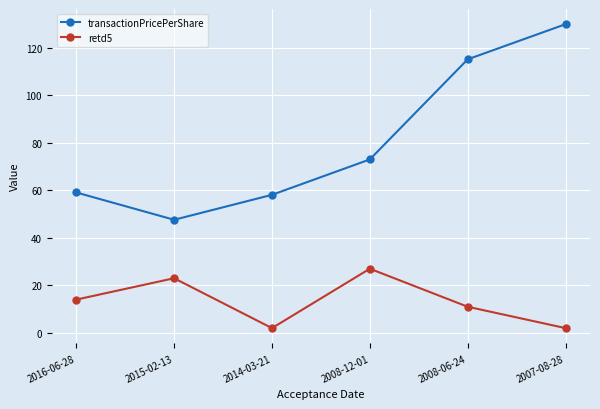

At which label does transactionPricePerShare reach its peak?

2007-08-28